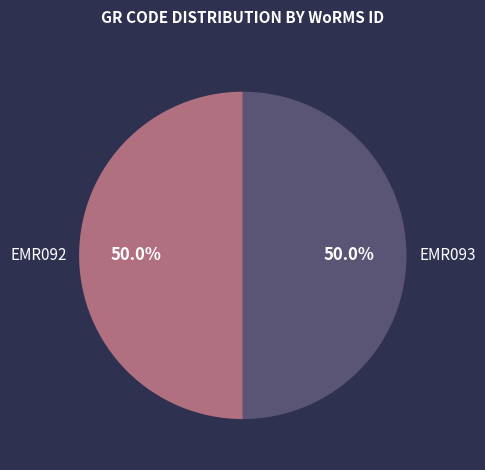

Approximately how many times larger is the value at EMR093 compared to EMR092?

1.0